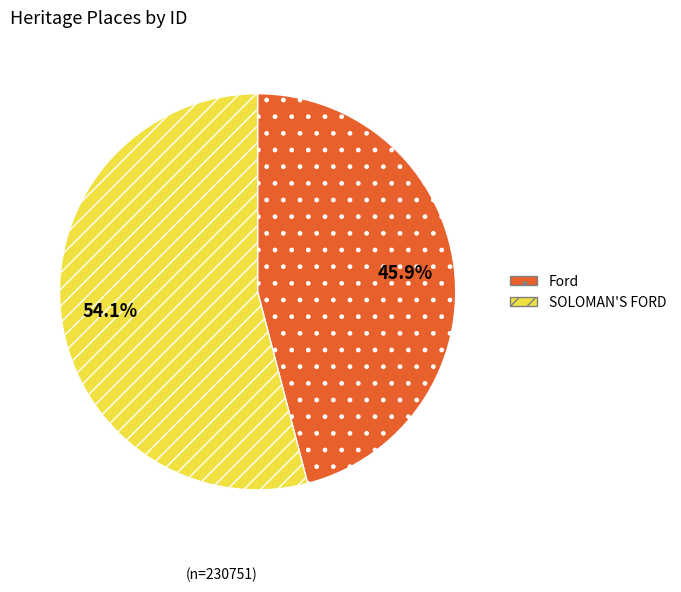

Rank the categories by value from highest to lowest.

SOLOMAN'S FORD, Ford